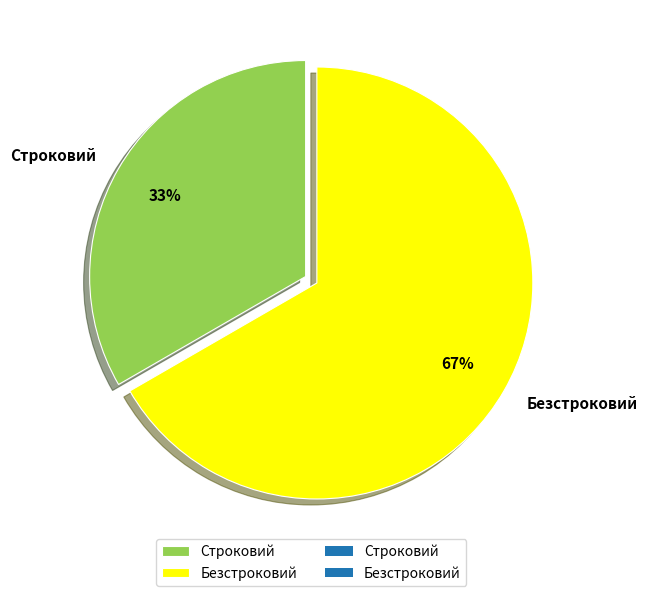

True or false: Строковий accounts for 39% of the total.

False